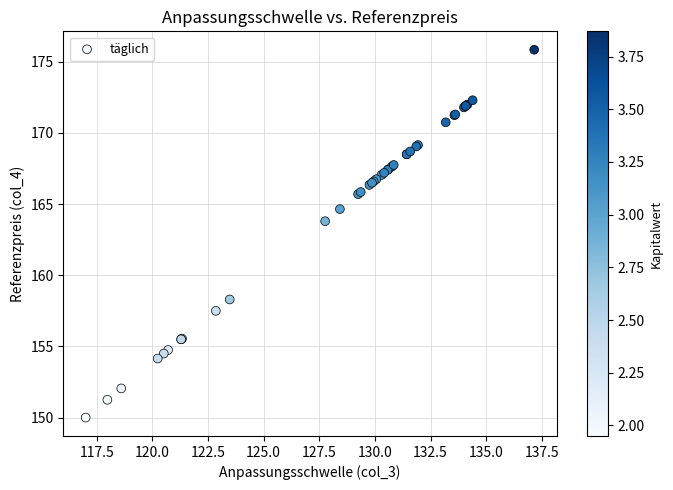

What Y value in the scatter plot is closest to 162?

163.8